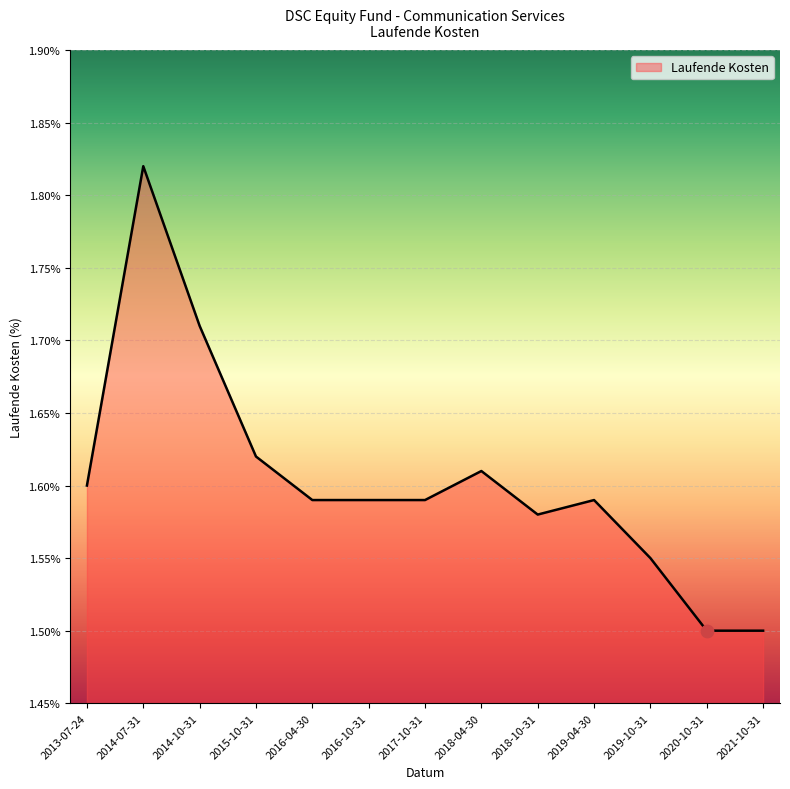

Approximately how many times larger is the value at 2019-04-30 compared to 2017-10-31?

1.0